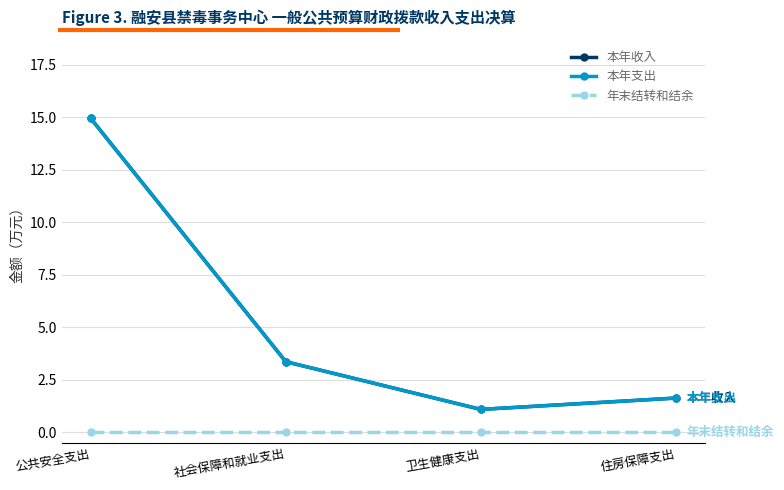

What position from the right is 公共安全支出?

4